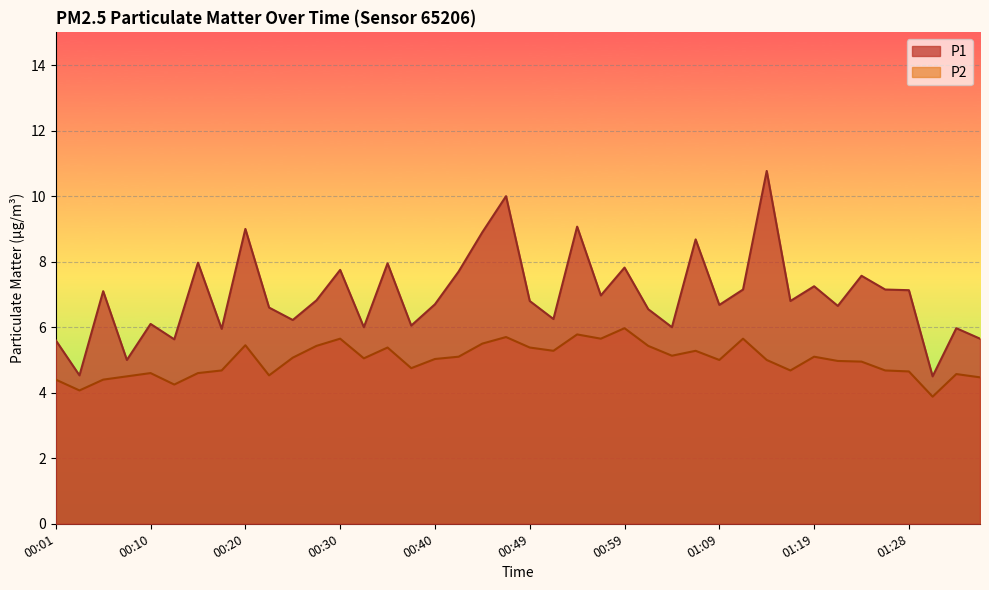

What is the difference between the P1 values at 00:30 and 01:31?

3.2